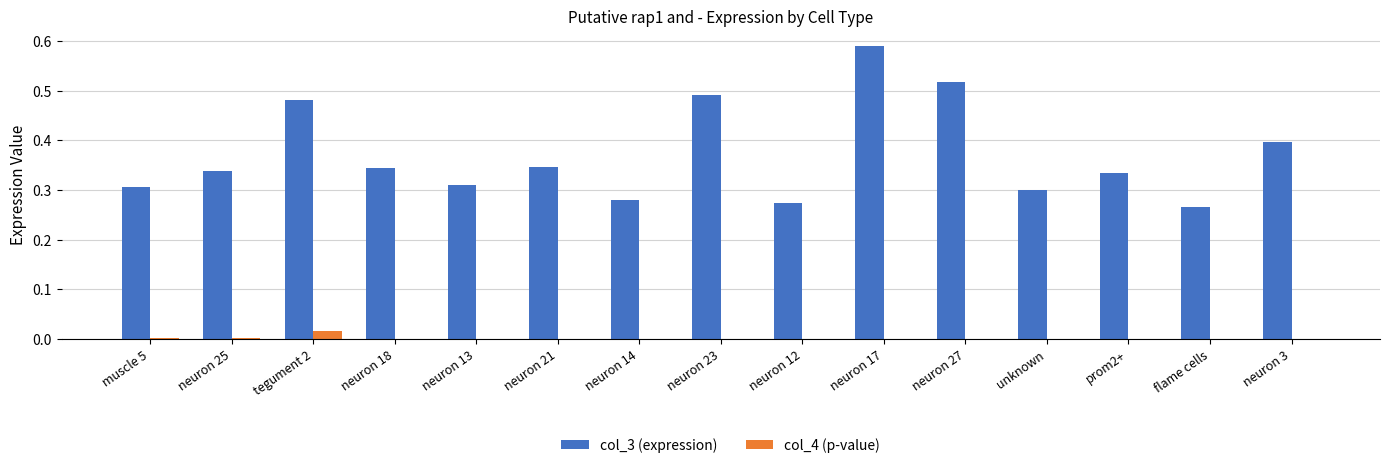

The col_4 (p-value) series shows 0.0 at neuron 17. True or false?

True